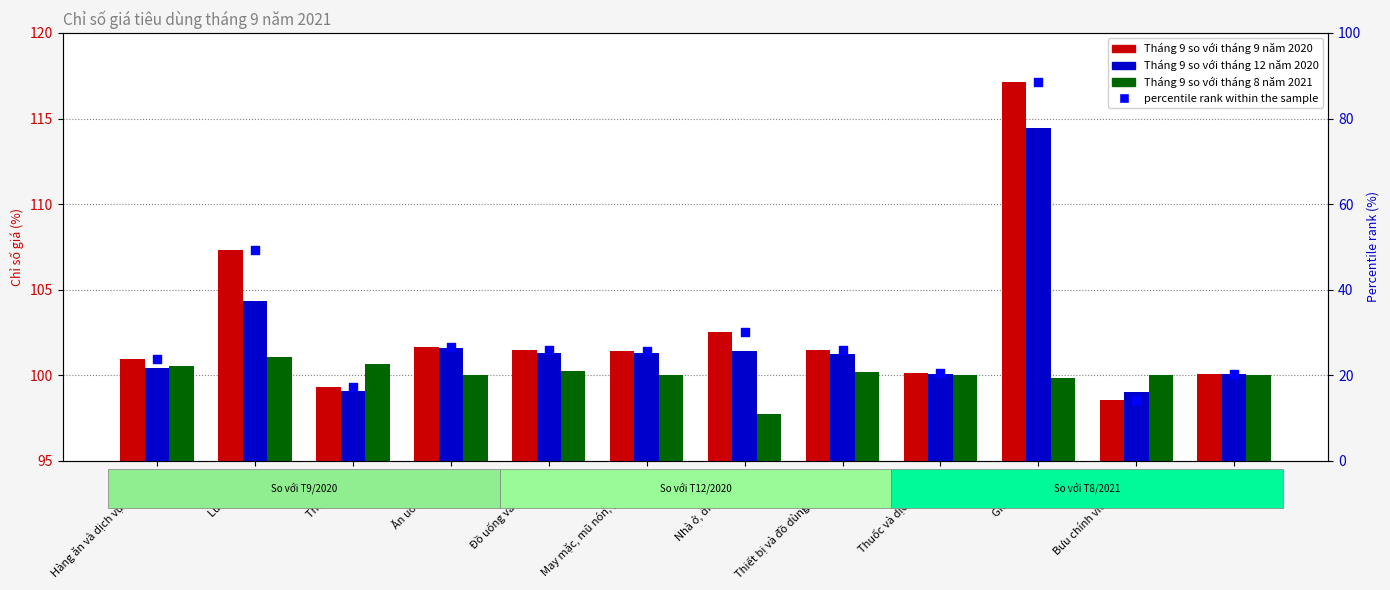

Which series contains the highest Y value?

Tháng 9 so với tháng 9 năm 2020